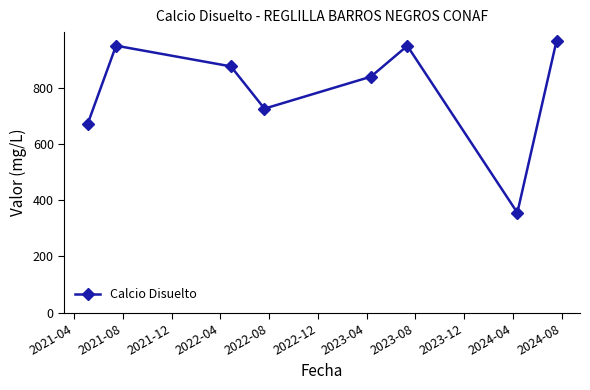

How many interior local valleys (lower than both neighbors) does the data have?

2